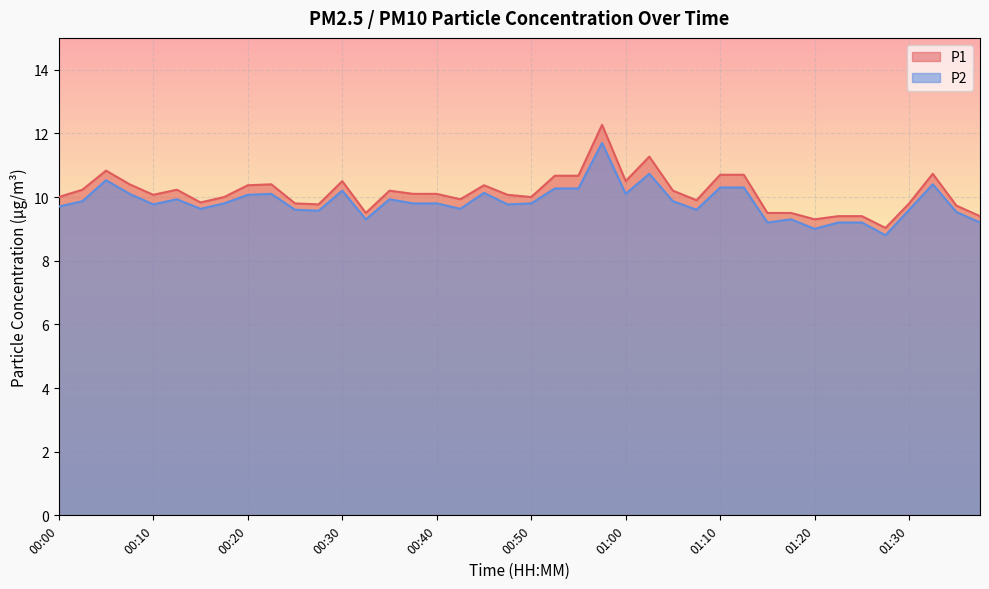

What is the difference between the maximum and second lowest values in the P2 series?

2.7